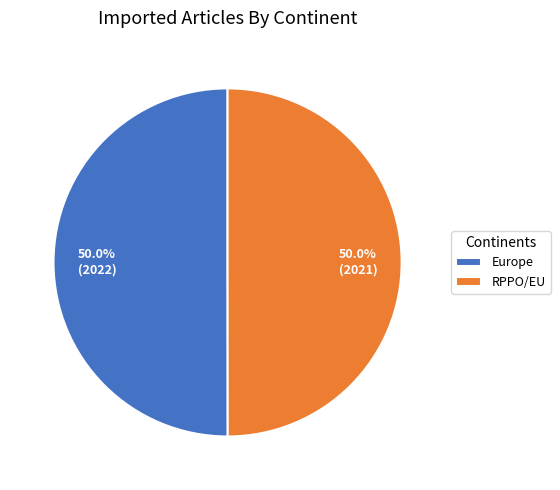

Approximately how many times larger is the value at RPPO/EU compared to Europe?

1.0